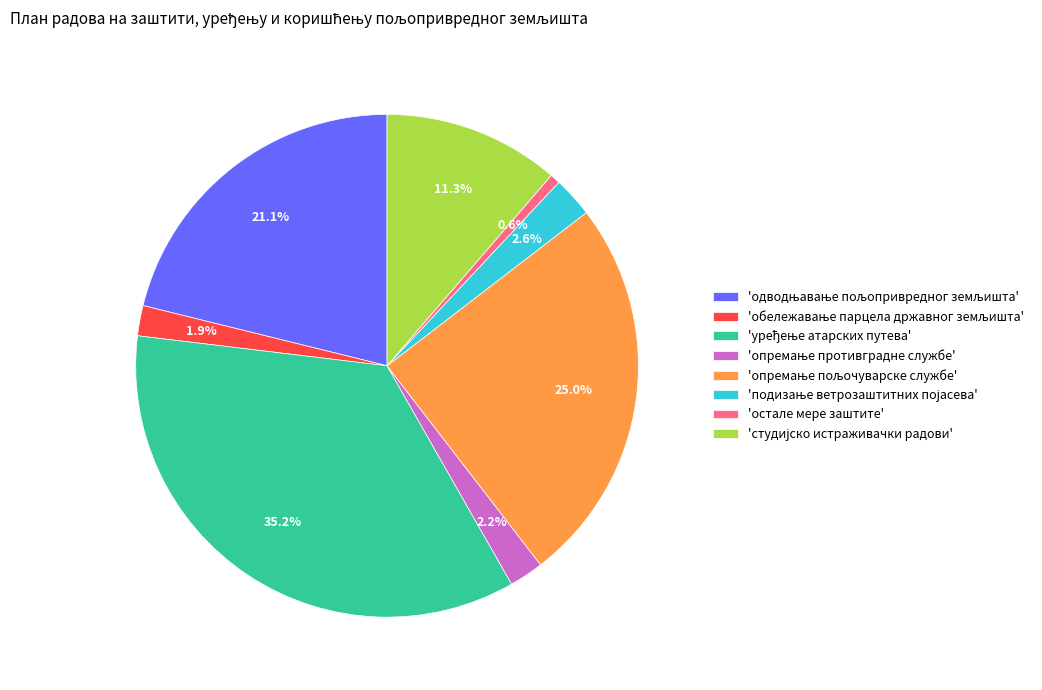

Is there any slice that represents more than half of the pie?

No